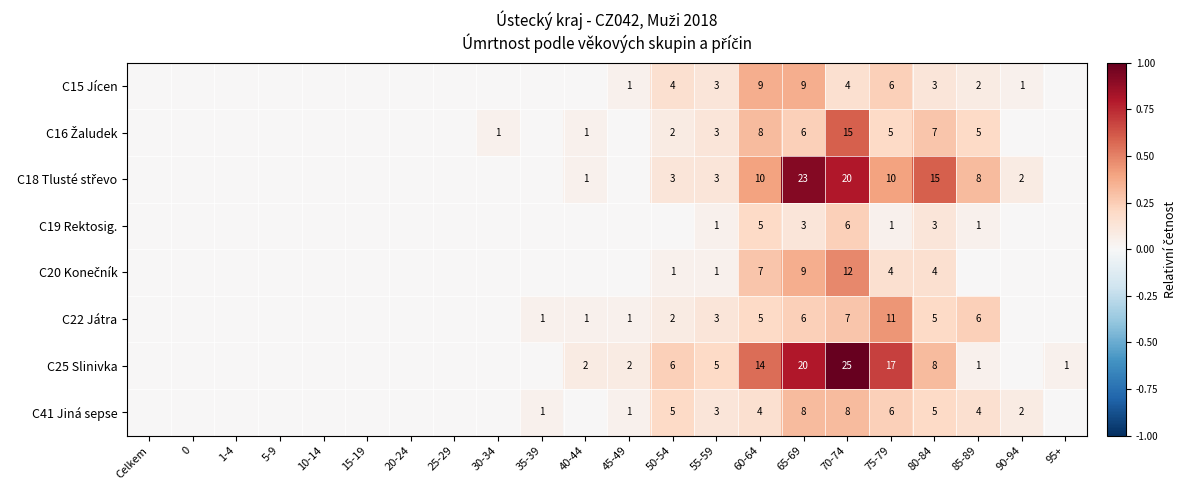

True or false: C22 Játra has a value of 6 at 65-69.

True